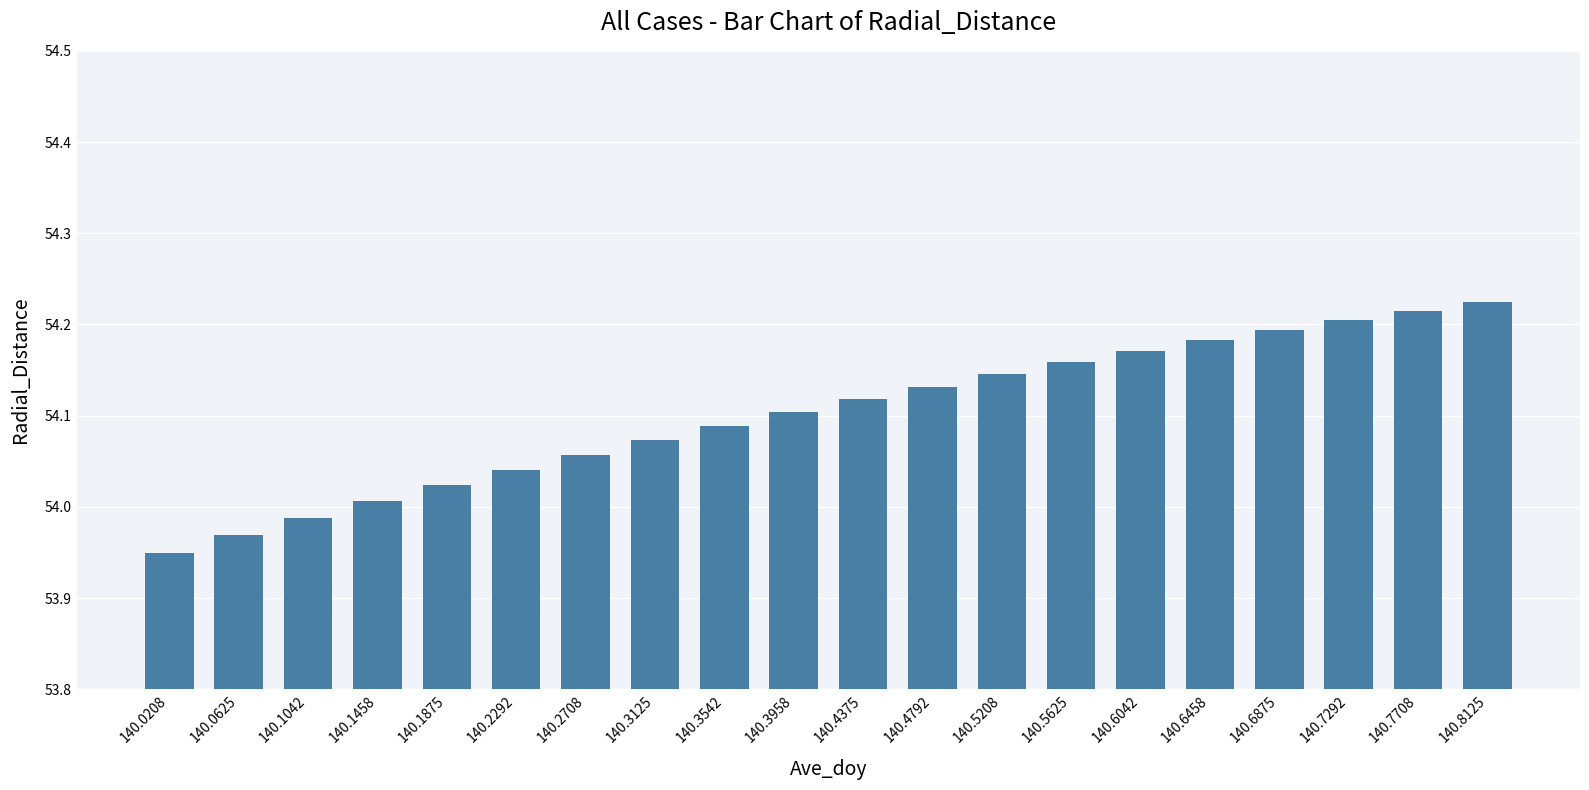

What is the difference between the maximum and minimum values?

0.3